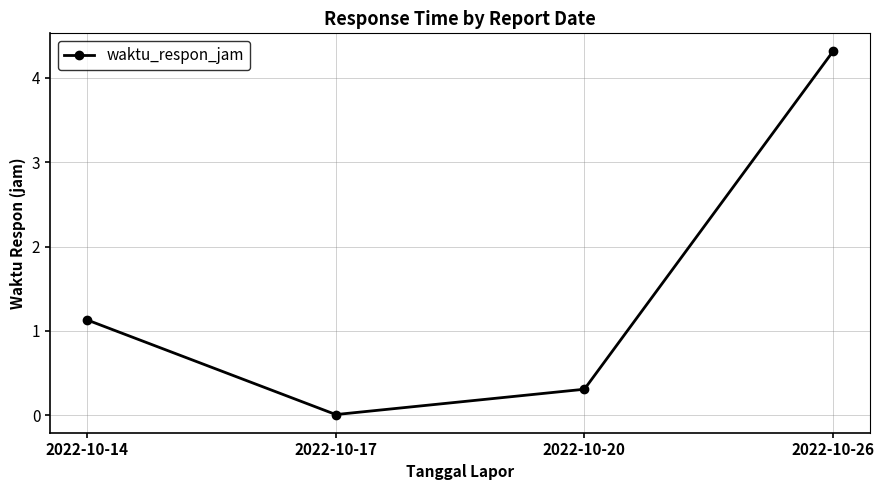

Rank the categories by value from highest to lowest.

2022-10-26, 2022-10-14, 2022-10-20, 2022-10-17